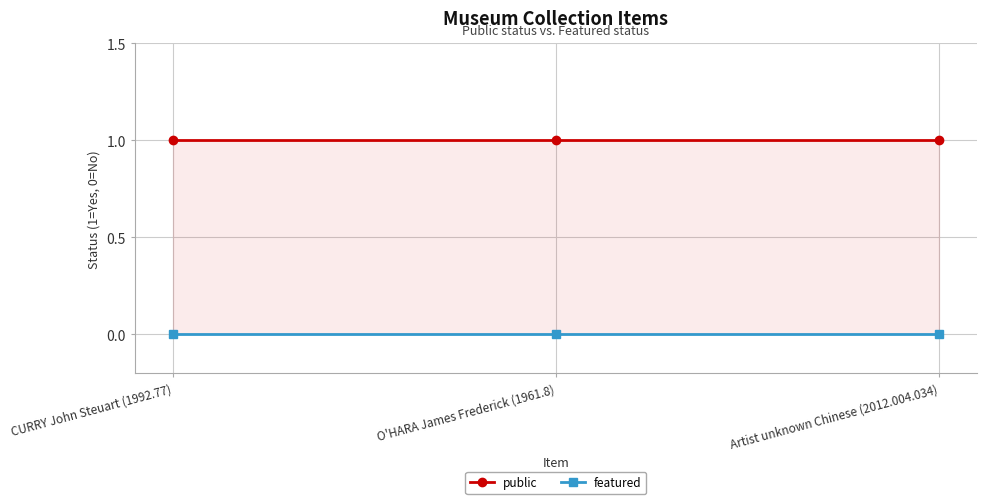

Does the chart have visible grid lines?

Yes